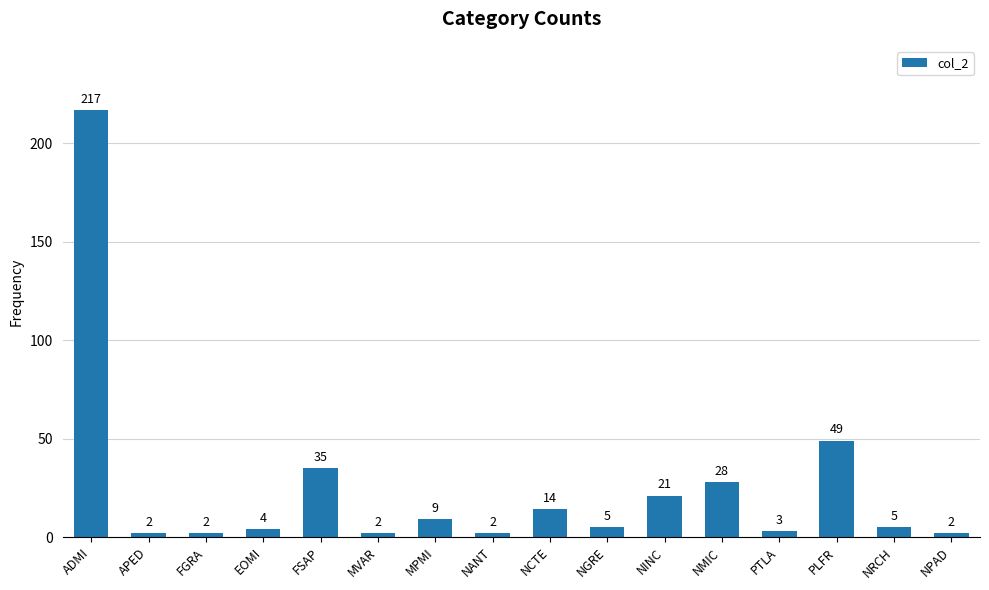

What is the value of the 2nd bar from the left?

2